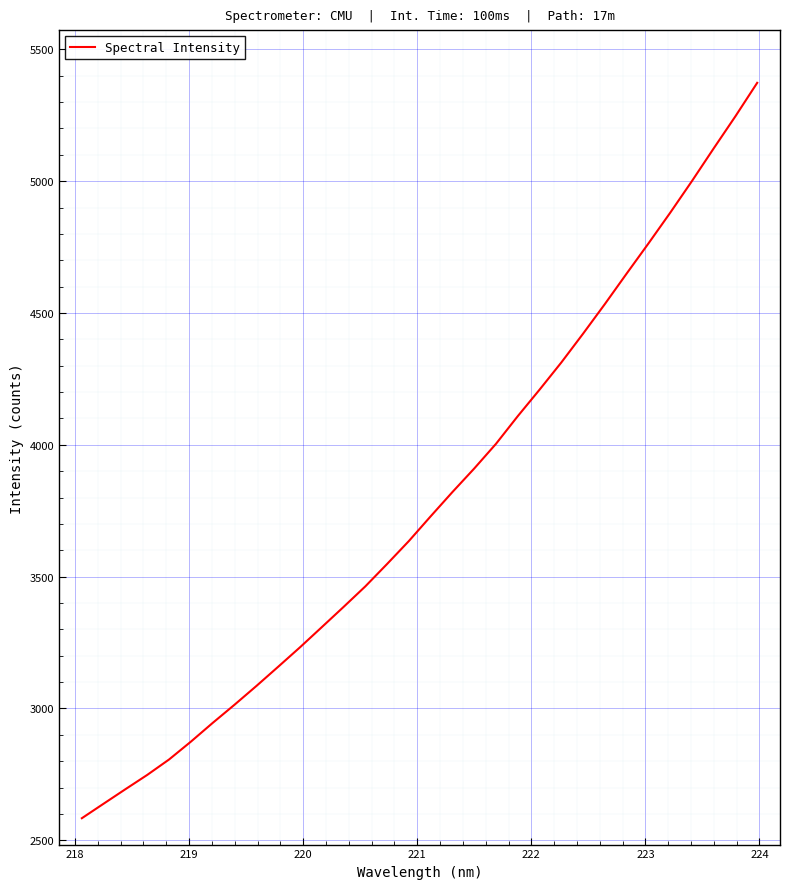

What is the greatest value displayed?

5373.2